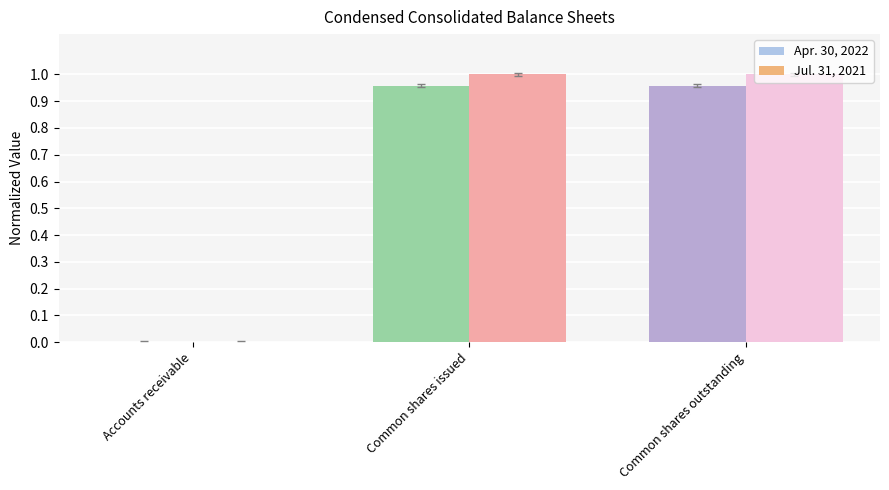

The value of Apr. 30, 2022 at Common shares issued is 0.7. True or false?

False